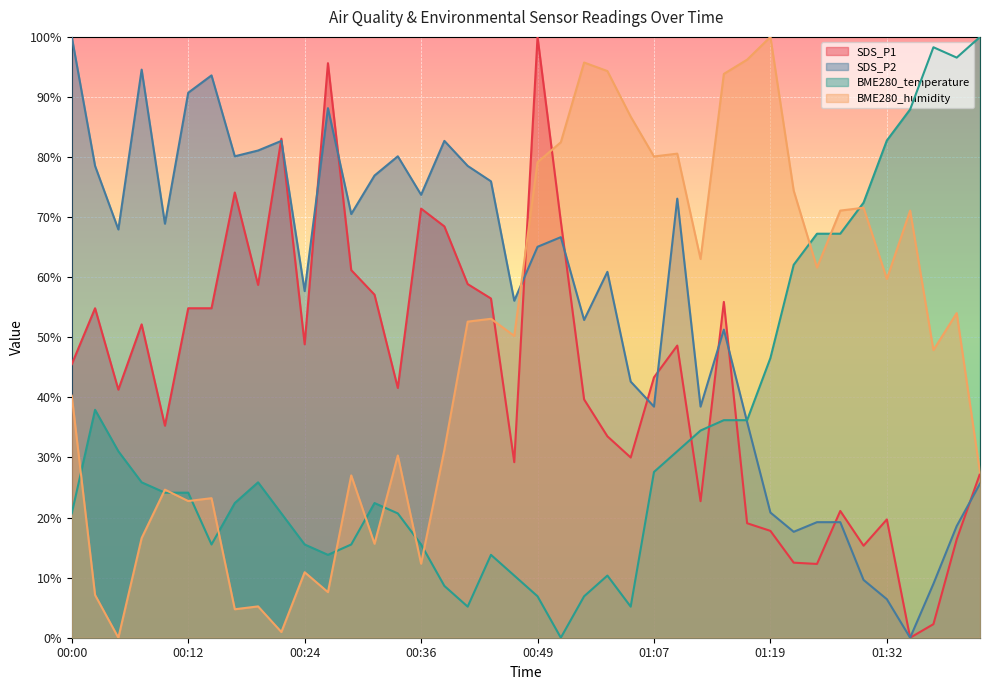

Reading left to right, extract all data points from this chart.

SDS_P1: 45.5	54.8	41.3	52.2	35.3	54.8	54.8	74.1	58.7	83.1	48.8	95.6	61.2	57.1	41.6	71.4	68.5	58.9	56.5	29.2	100.0	69.3	39.7	33.5	30.0	43.3	48.6	22.7	55.9	19.1	17.8	12.5	12.3	21.1	15.3	19.7	0.0	2.3	16.4	27.3
SDS_P2: 100.0	78.5	67.9	94.6	68.9	90.7	93.6	80.1	81.1	82.7	57.7	88.1	70.5	76.9	80.1	73.7	82.7	78.5	76.0	56.1	65.1	66.7	52.9	60.9	42.6	38.5	73.1	38.5	51.3	35.9	20.8	17.6	19.2	19.2	9.6	6.4	0.0	9.0	18.6	25.6
BME280_temperature: 20.7	37.9	31.0	25.9	24.1	24.1	15.5	22.4	25.9	20.7	15.5	13.8	15.5	22.4	20.7	15.5	8.6	5.2	13.8	10.3	6.9	0.0	6.9	10.3	5.2	27.6	31.0	34.5	36.2	36.2	46.6	62.1	67.2	67.2	72.4	82.8	87.9	98.3	96.6	100.0
BME280_humidity: 40.3	7.1	0.0	16.6	24.6	22.7	23.2	4.7	5.2	0.9	10.9	7.6	27.0	15.6	30.3	12.3	31.3	52.6	53.1	50.2	79.1	82.5	95.7	94.3	86.7	80.1	80.6	63.0	93.8	96.2	100.0	74.4	61.6	71.1	71.6	59.7	71.1	47.9	54.0	27.5